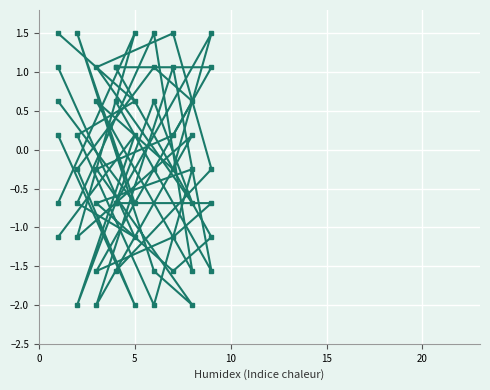

Does the chart display data point markers on the line(s)?

Yes